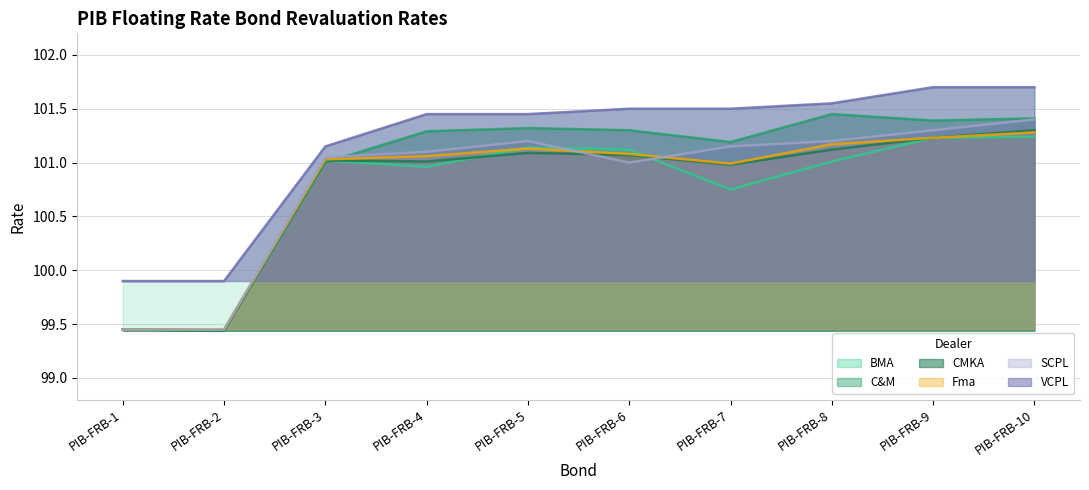

Is the value of CMKA at PIB-FRB-4 greater than the value of VCPL at PIB-FRB-8?

No